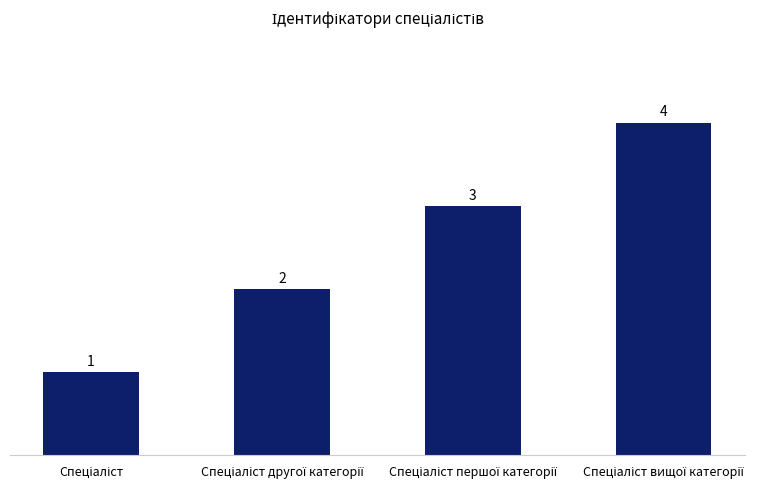

What is the value of the 3rd bar from the left?

3